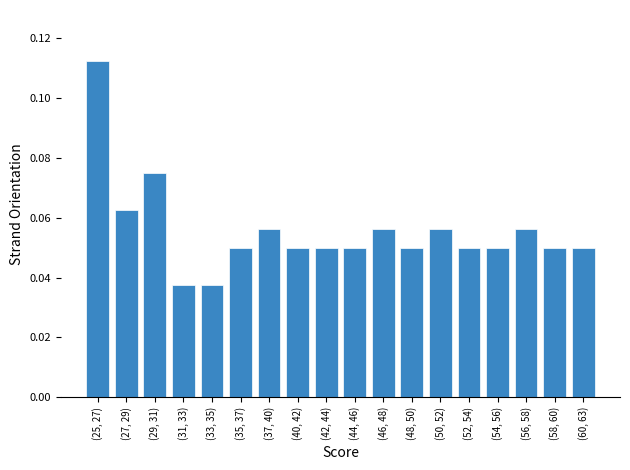

Which category has the highest value across all series?

(25, 27)